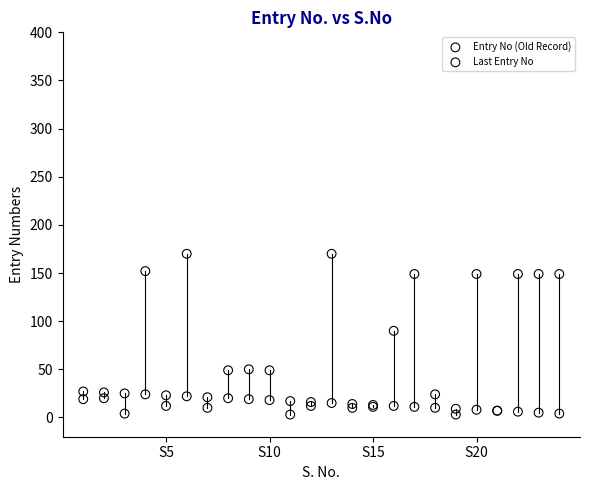

Which series reaches the maximum Y coordinate?

Entry No (Old Record)